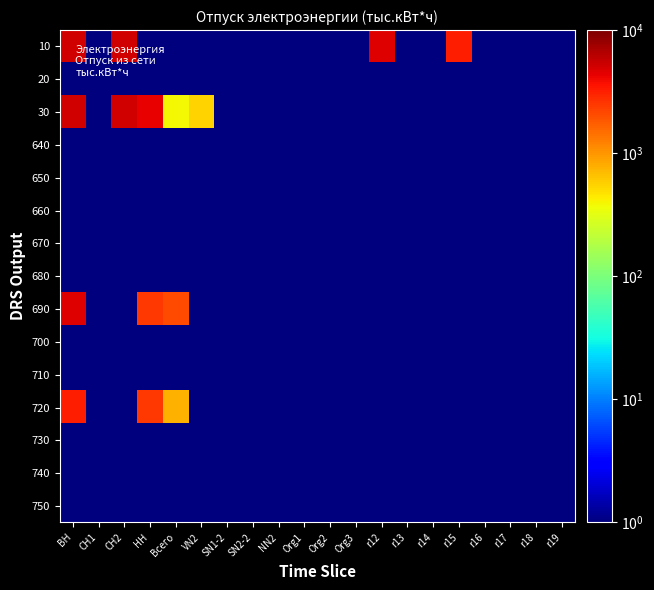

At which category is the sum across all series the highest?

ВН